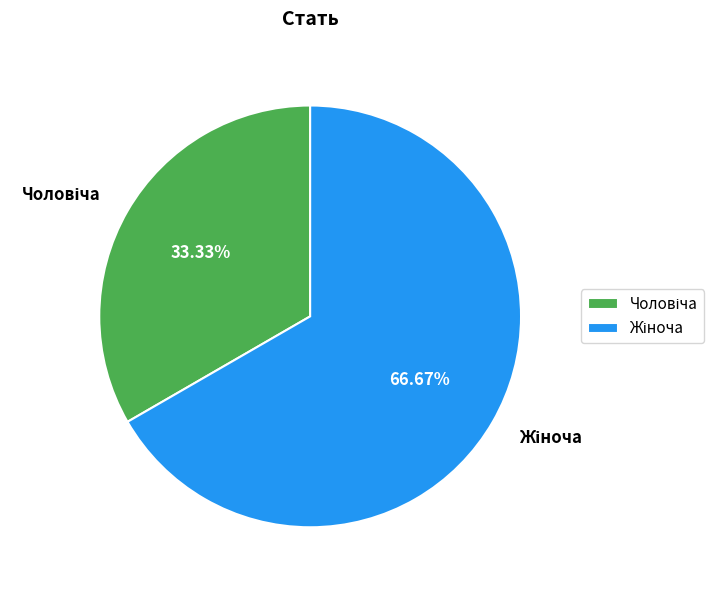

Is there any slice that represents more than half of the pie?

Yes